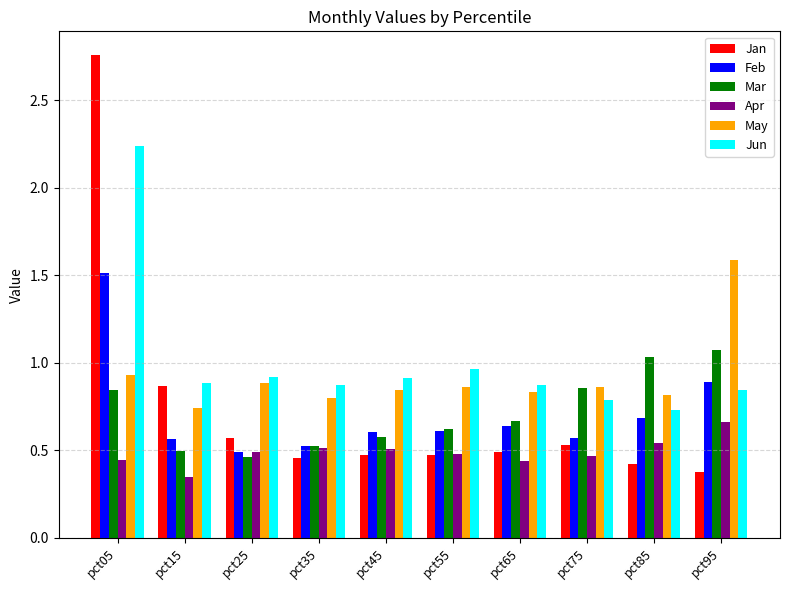

List the series in order of their peak value, lowest first.

Apr, Mar, Feb, May, Jun, Jan